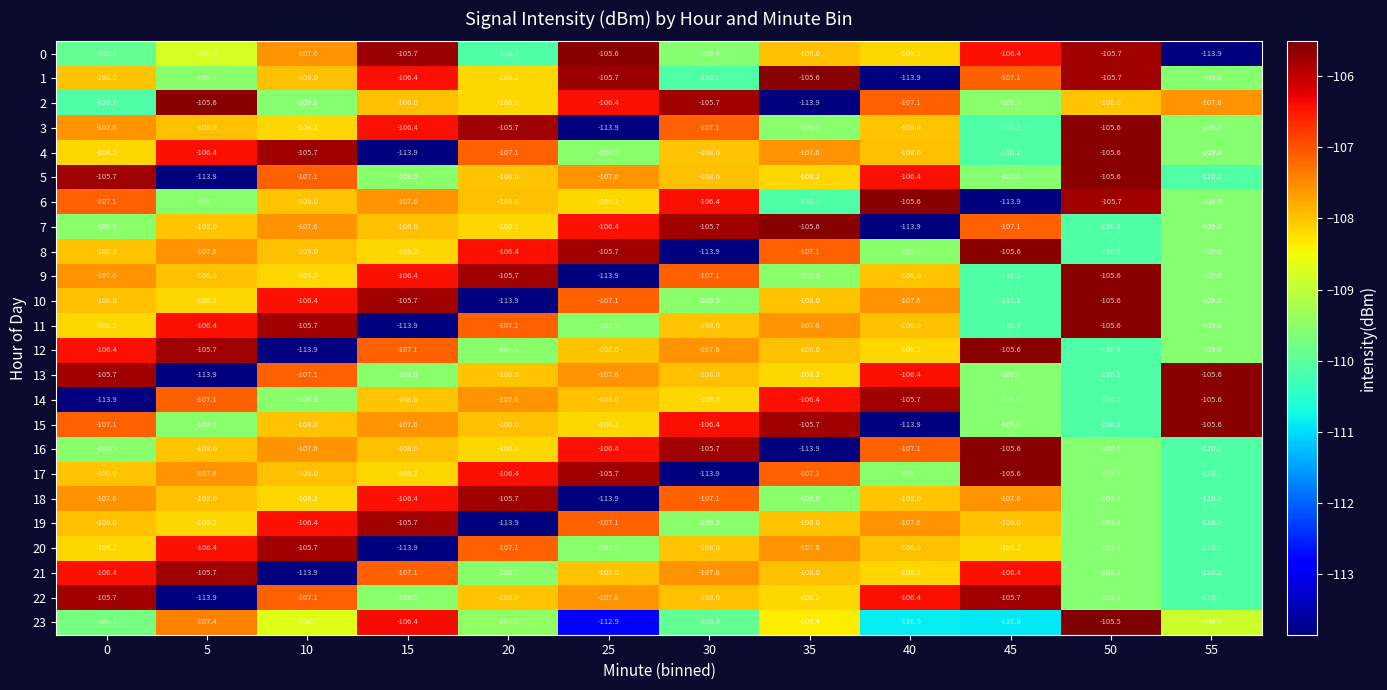

At which label is 21 closest to -109?

20